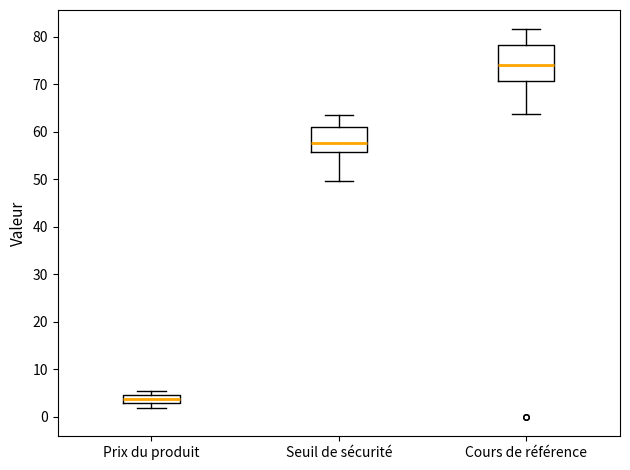

Reading left to right, transcribe this box plot: for each box, give where its median line is, the range the box spans, and where its two whiskers end, as read against the y-axis. The values are not printed on the chart, so give them approximately, as read against the axis.

Prix du produit: median 4, box 3 to 5, whiskers 2 to 6
Seuil de sécurité: median 58, box 56 to 61, whiskers 50 to 64
Cours de référence: median 74, box 71 to 78, whiskers 64 to 82